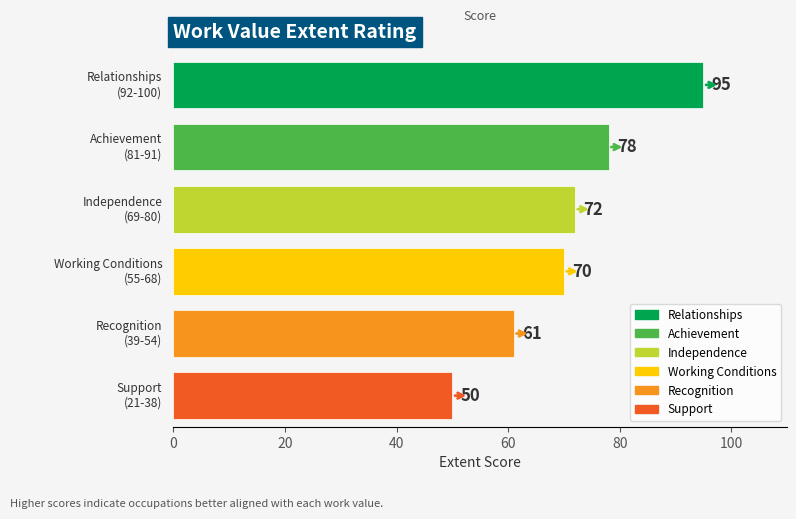

What is the smallest value displayed?

50